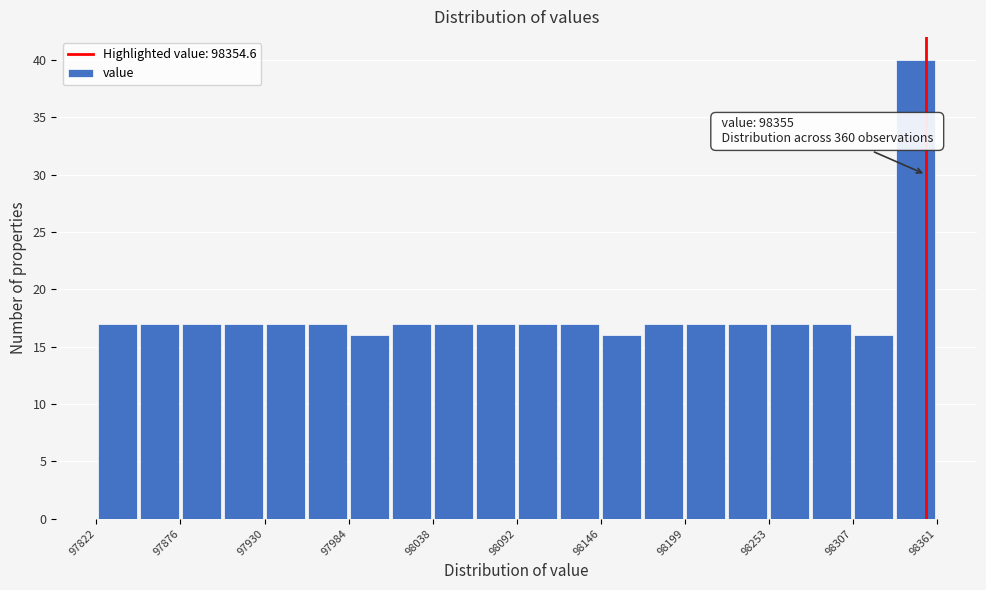

Read against the x-axis, roughly where is the centre of the tallest bar?

98350